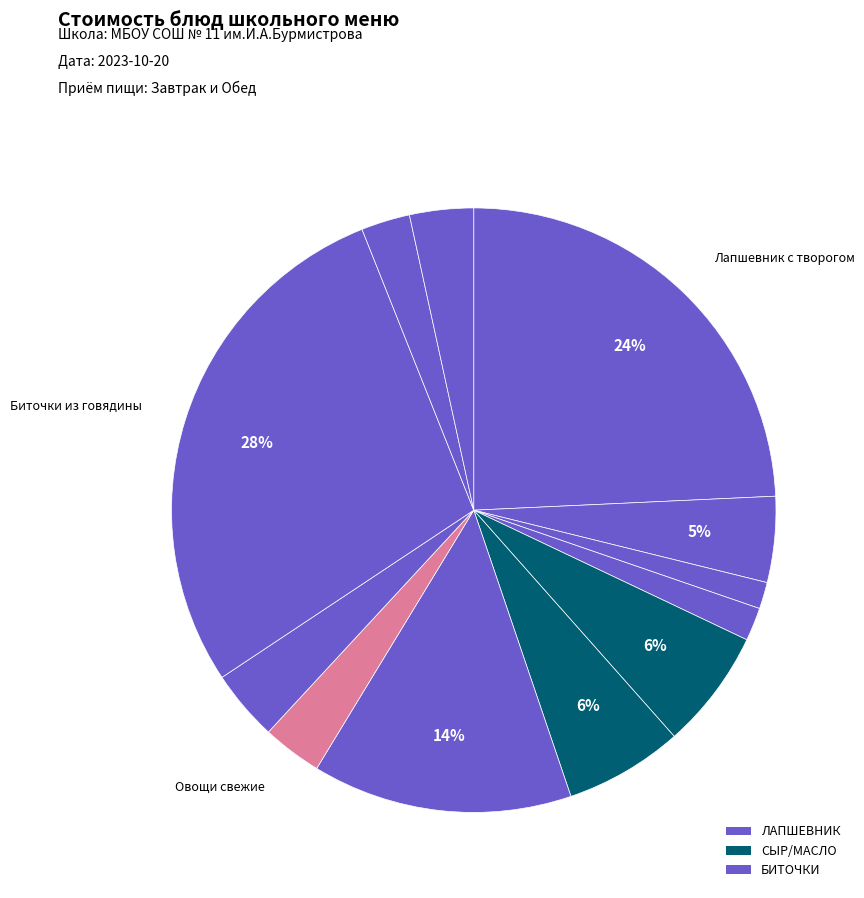

How many slices are in this pie chart?

12